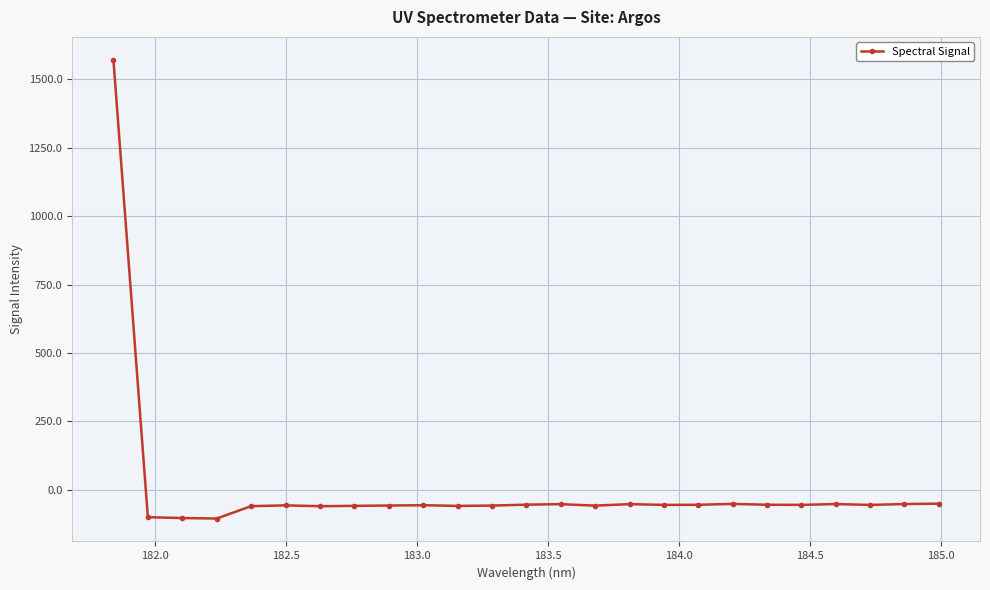

What is the maximum value shown in the chart?

1571.5